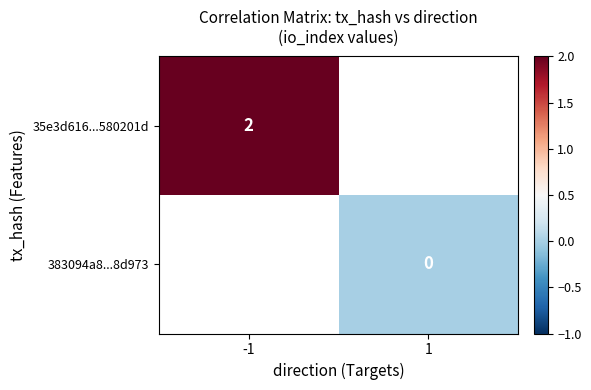

True or false: 35e3d616...580201d has a value of 2 at -1.

True